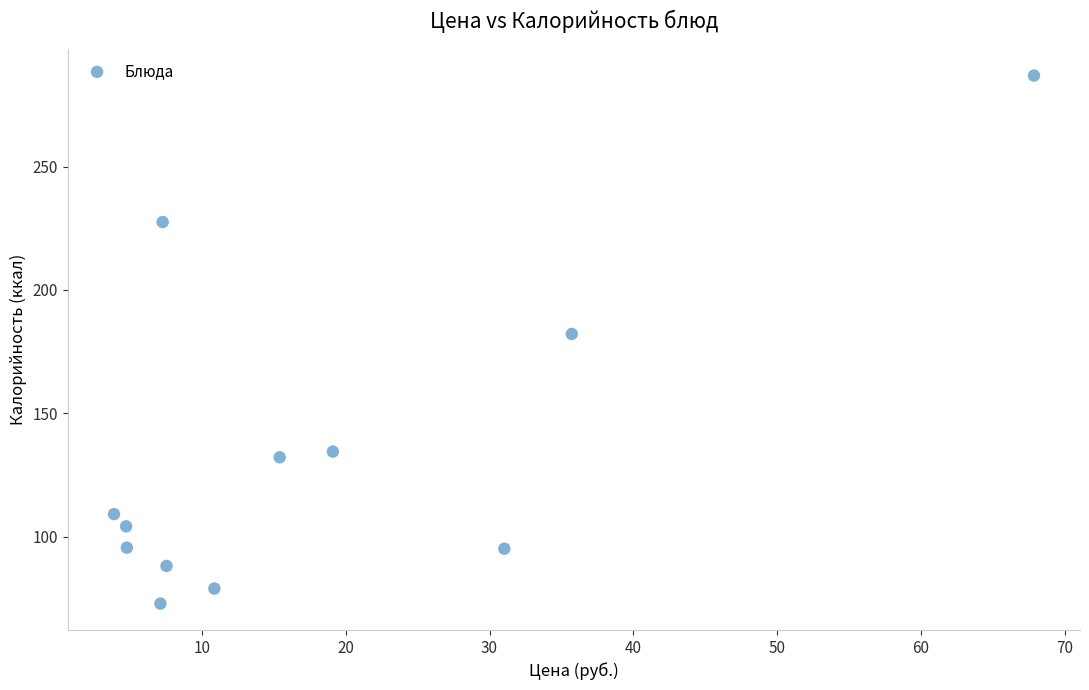

What is the range of Y values (max minus min)?

214.1